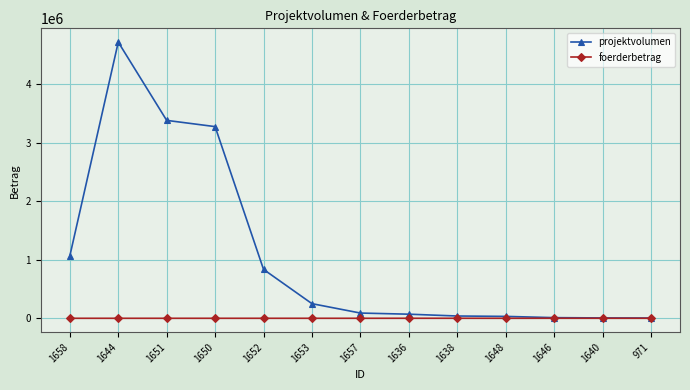

How many series are shown in this chart?

2